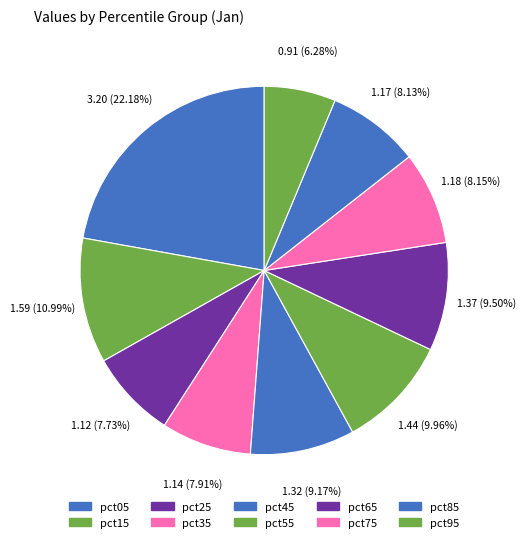

Which has a higher value, pct55 or pct15?

pct15